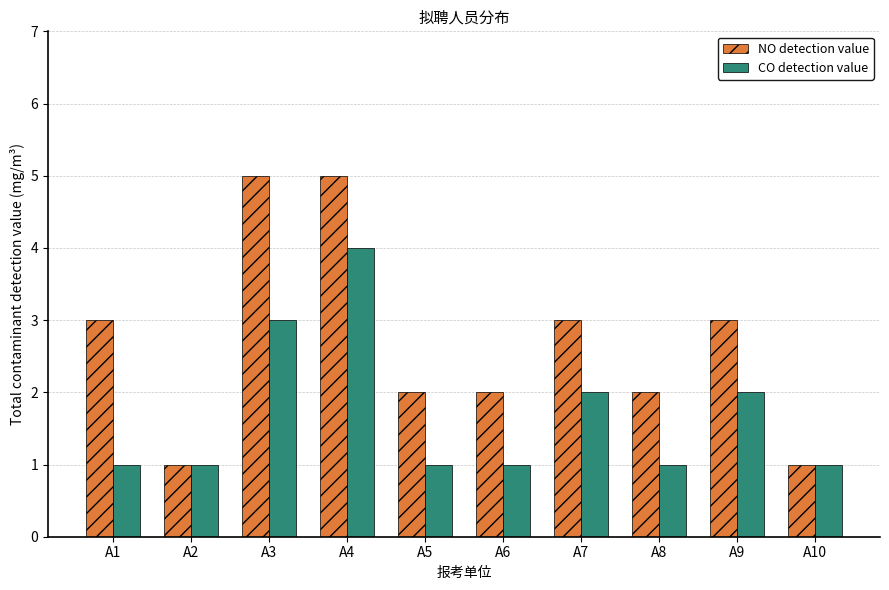

Is the value of CO detection value at A8 greater than the value of NO detection value at A3?

No